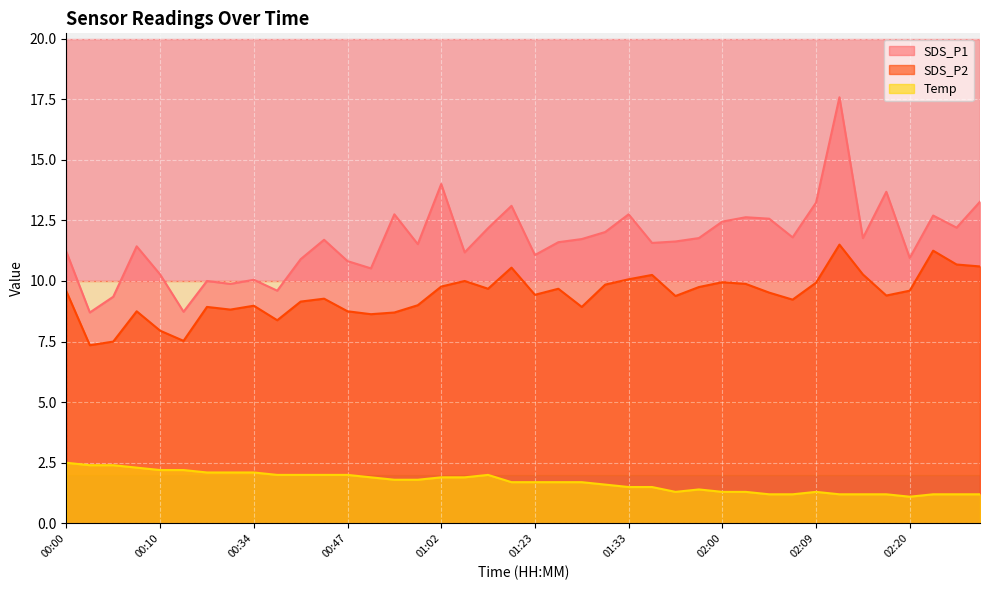

The value of SDS_P1 at 00:47 is 10.8. True or false?

True